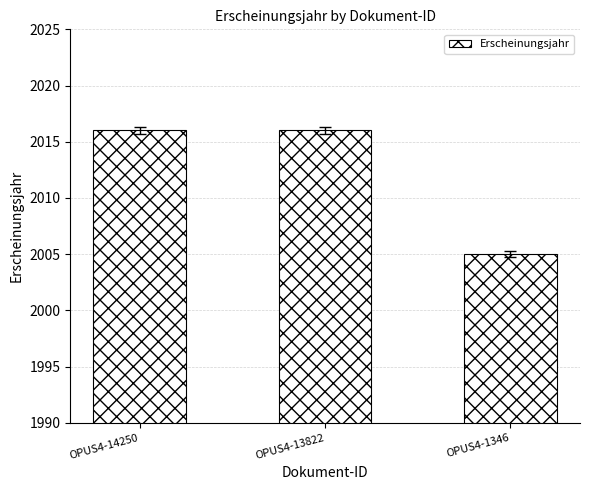

True or false: the data shows 922 at OPUS4-13822.

False